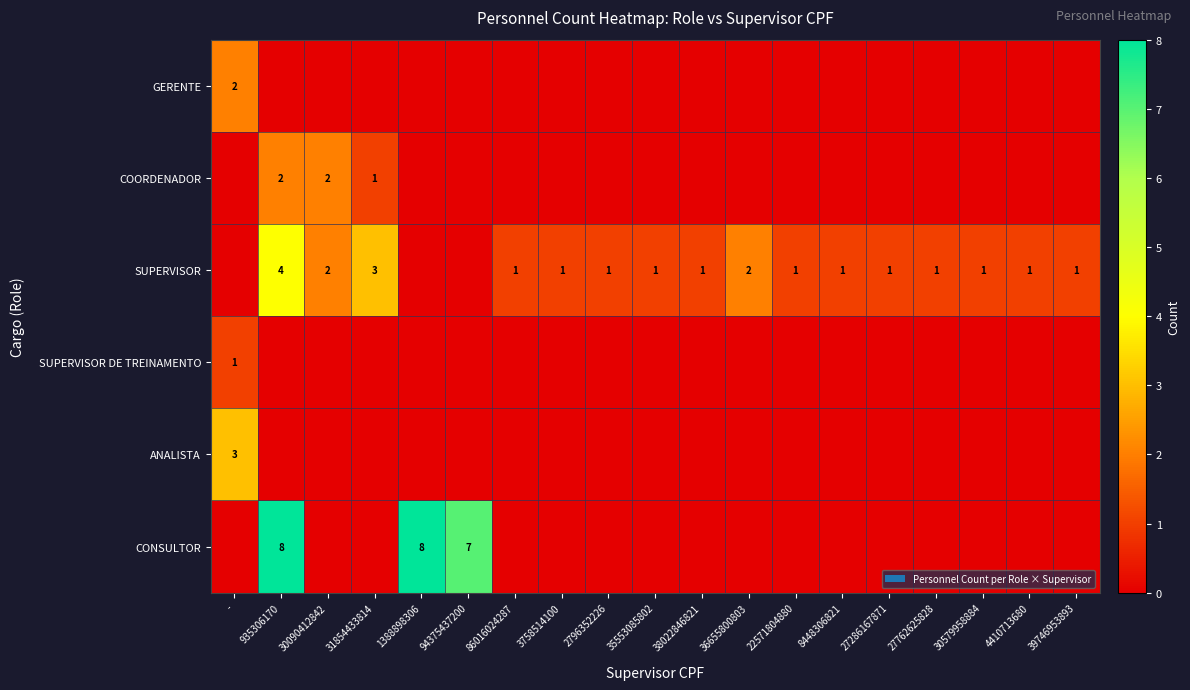

How many categories are shown in the chart?

19